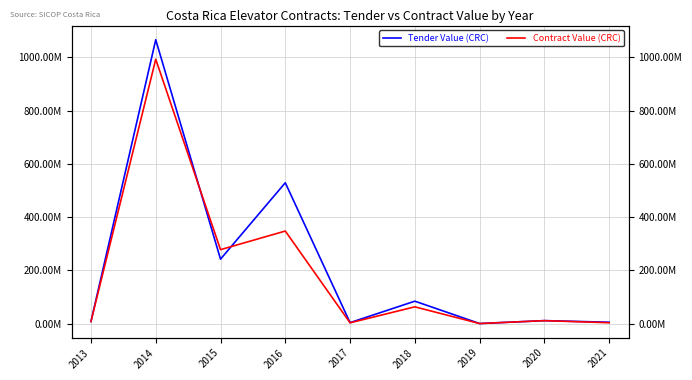

Count the number of data series in this chart.

2